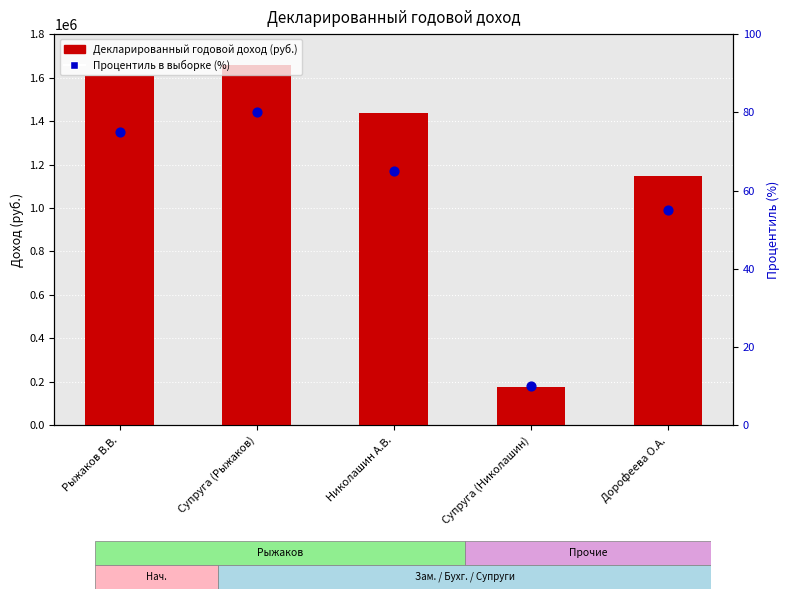

Which series reaches the minimum Y coordinate?

Декларированный годовой доход (руб.)